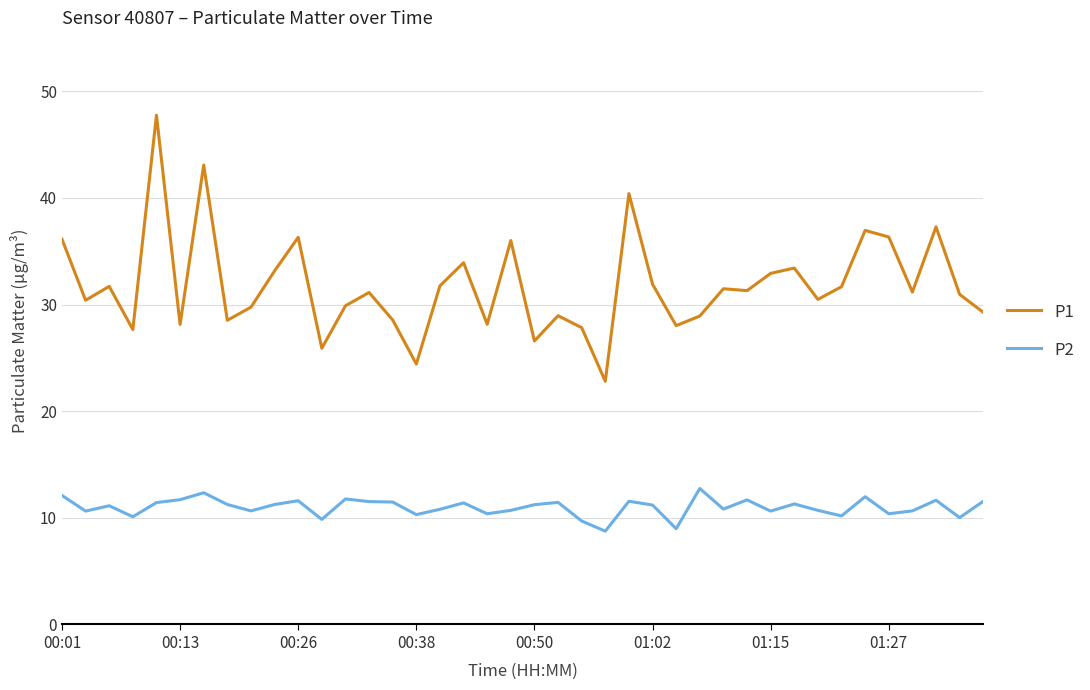

Which series has the largest range (max minus min)?

P1